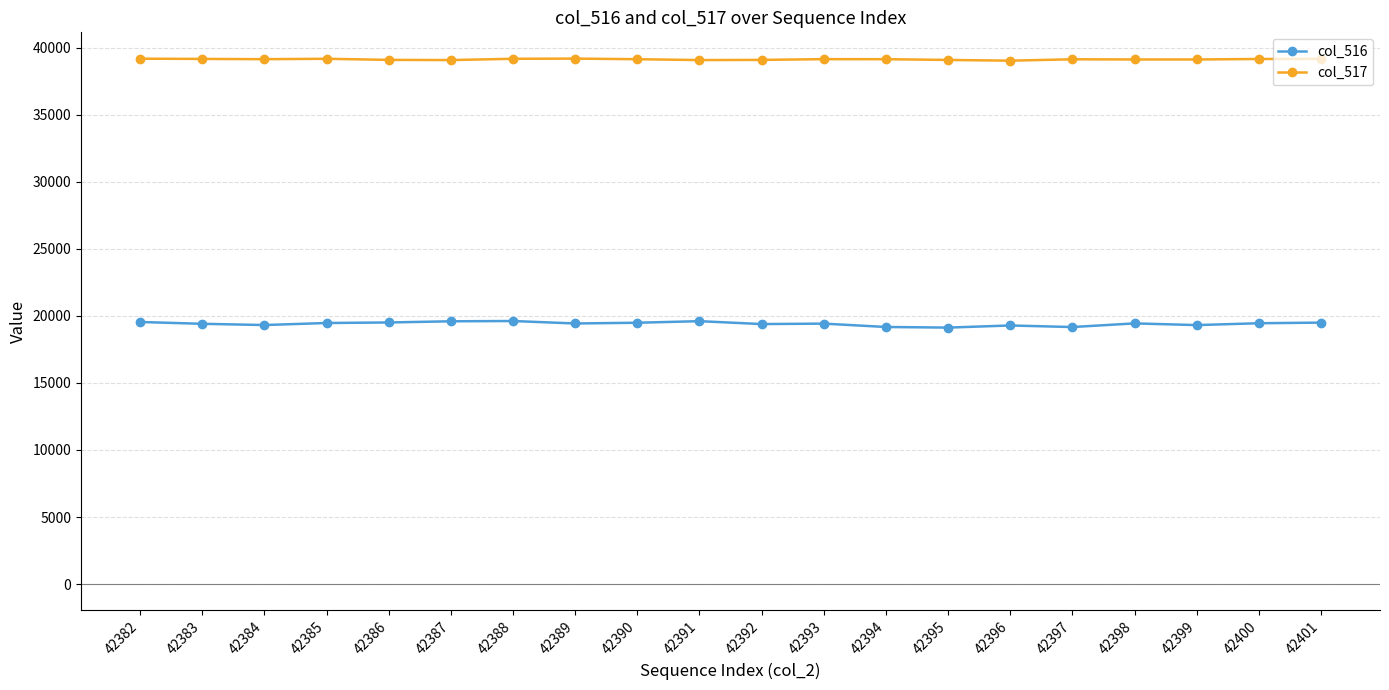

List the series in order of their peak value, lowest first.

col_516, col_517